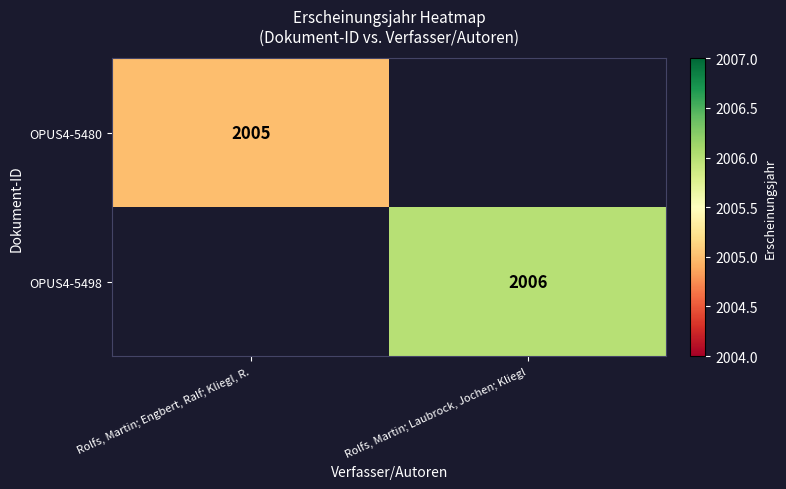

Is the value of OPUS4-5498 at Rolfs, Martin; Laubrock, Jochen; Kliegl greater than the value of OPUS4-5480 at Rolfs, Martin; Engbert, Ralf; Kliegl, R.?

Yes